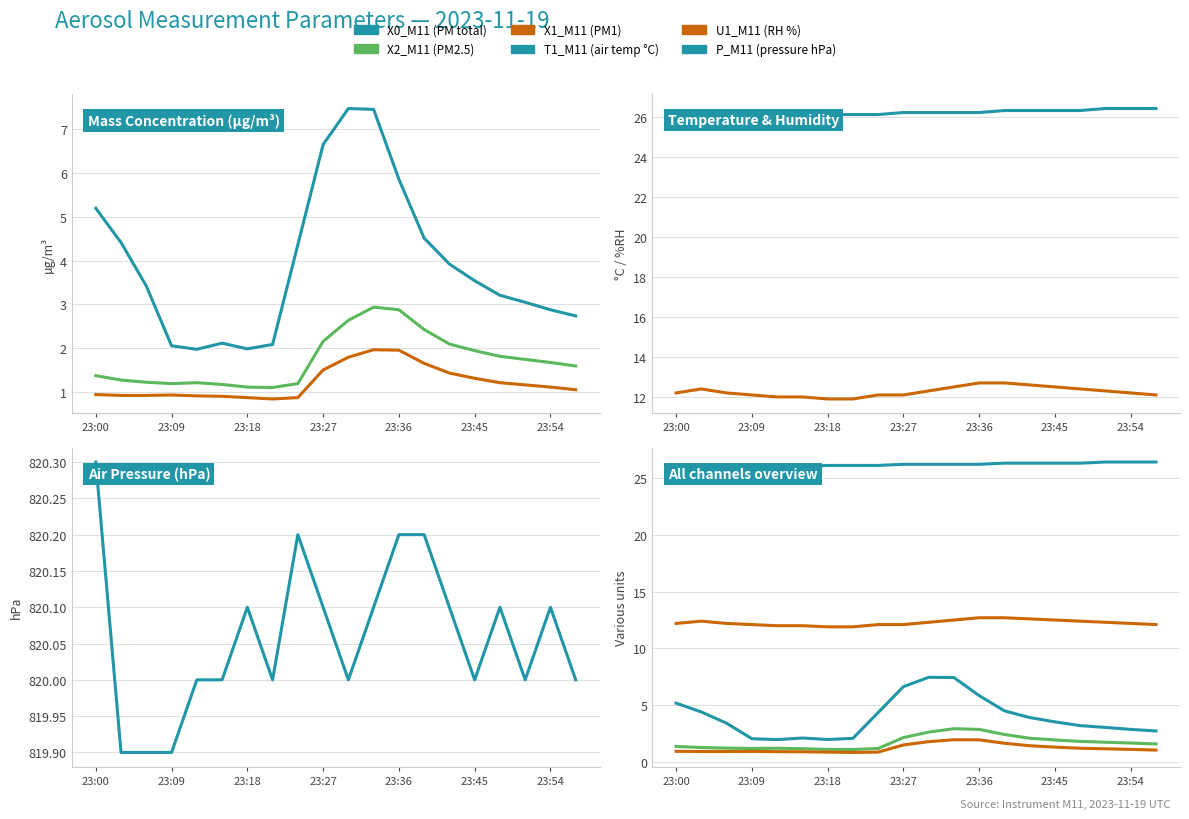

Is the value of P_M11 (pressure hPa) at 8 greater than the value of X0_M11 (PM total) at 13?

Yes